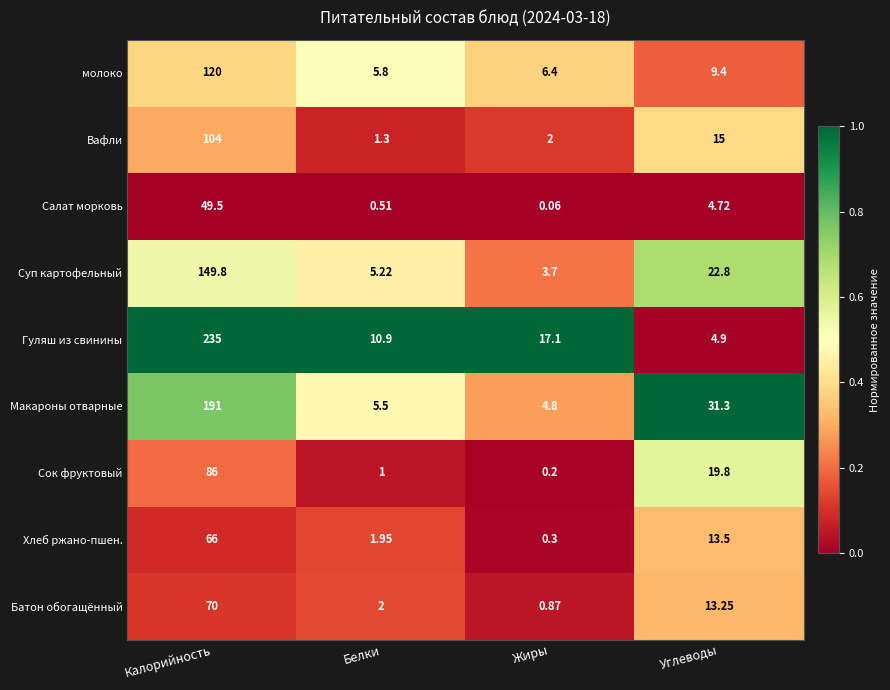

Between Белки and Углеводы, which series saw the biggest shift?

Макароны отварные